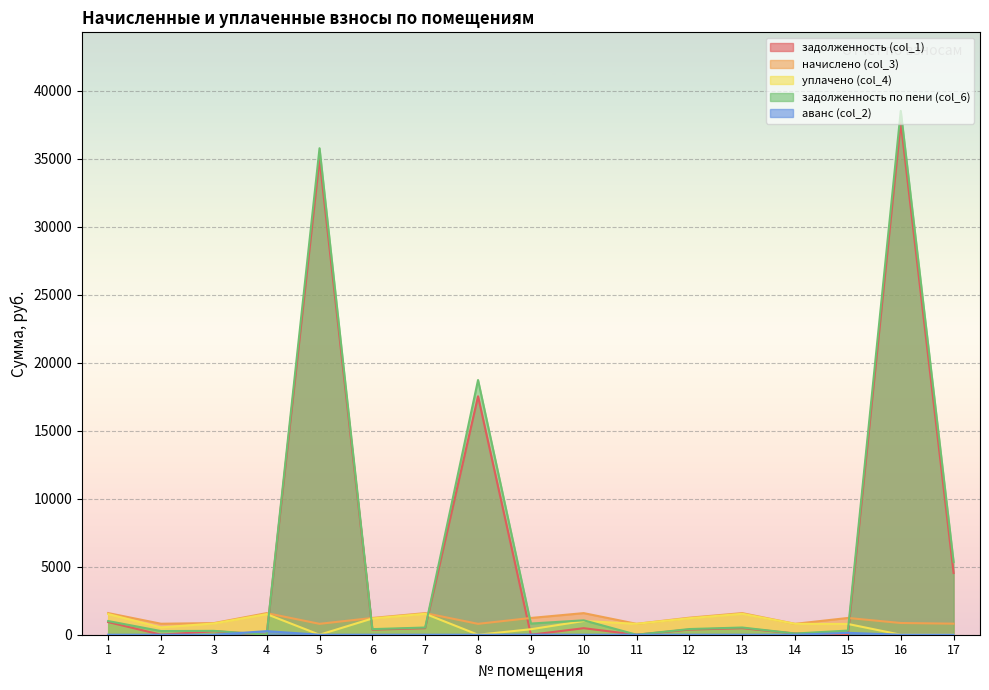

Where is задолженность (col_1) nearest to the value 18820?

8